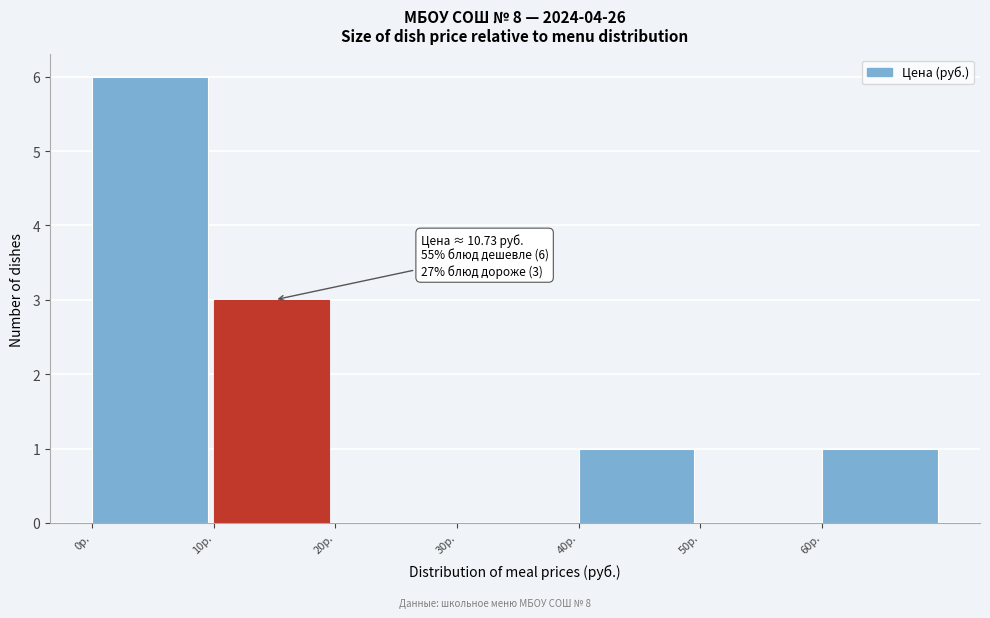

Which range on the x-axis has the tallest bar?

0 to 10